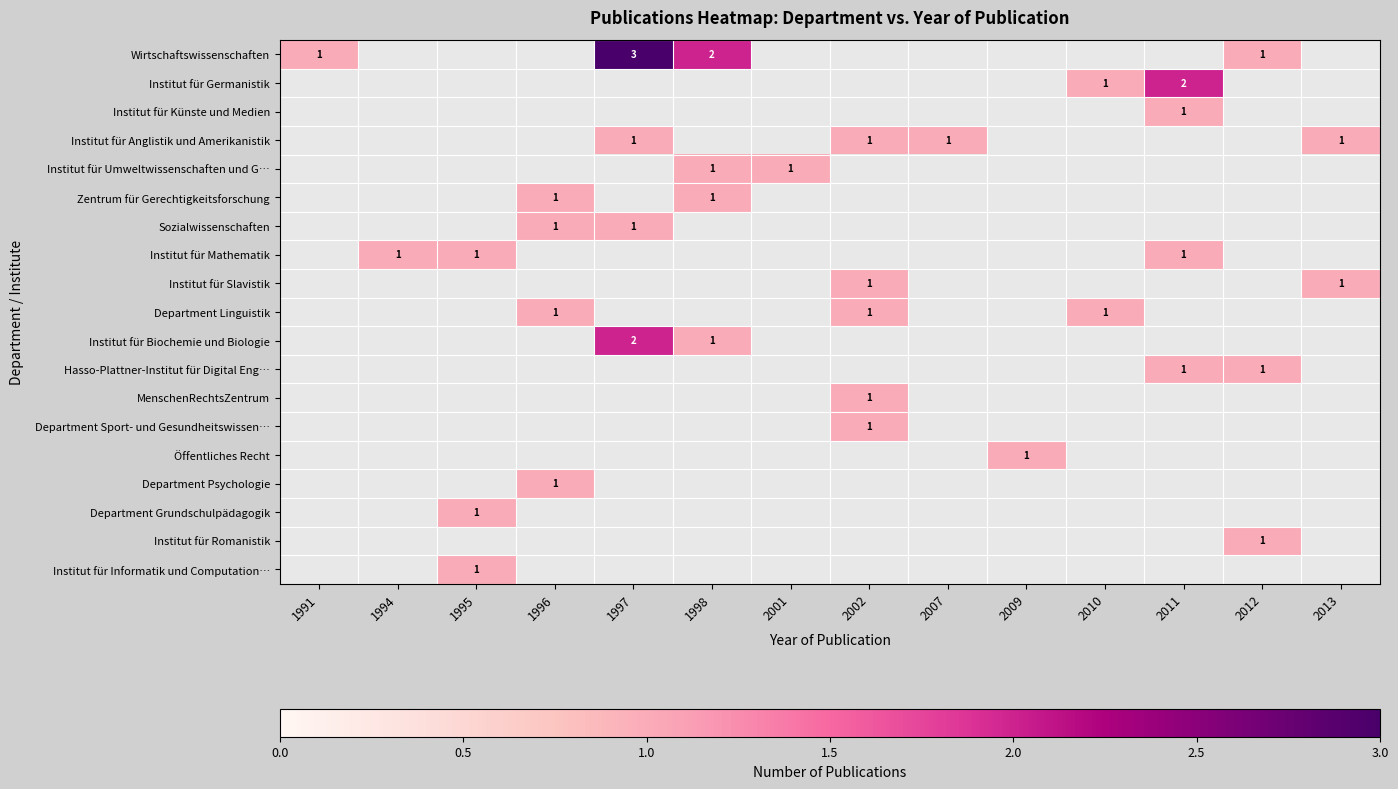

How many data points does each series have?

14